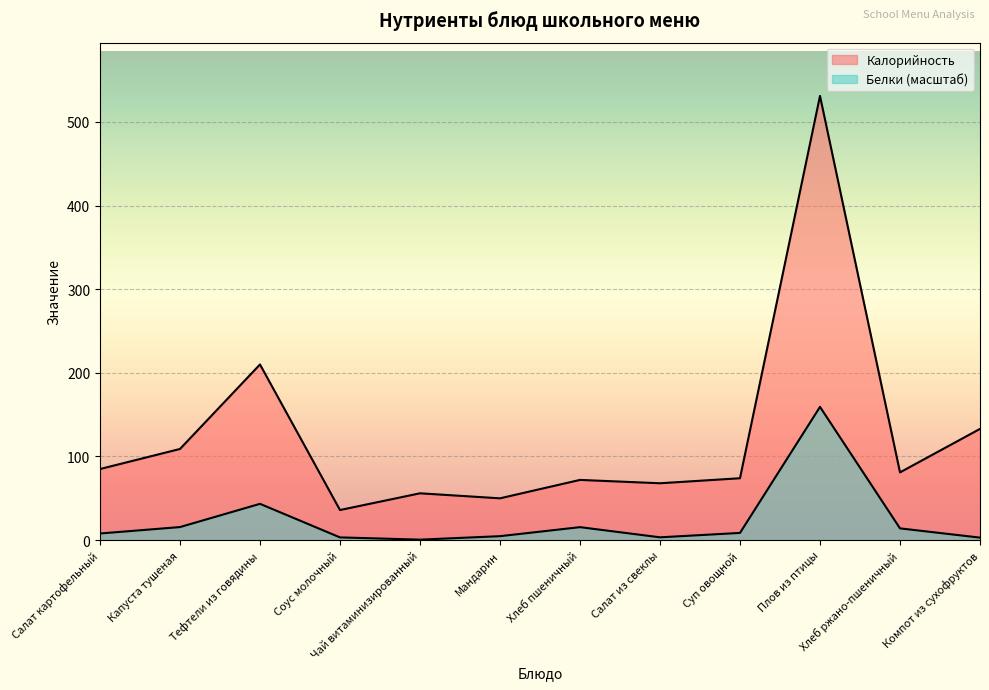

Reading left to right, what are all the values shown in this chart?

Калорийность: 85.0	109.0	210.0	36.0	56.0	50.0	72.0	68.0	74.0	531.0	81.0	133.0
Белки: 8.0	15.6	43.4	3.3	0.6	4.8	15.5	3.4	8.6	159.3	14.1	3.0